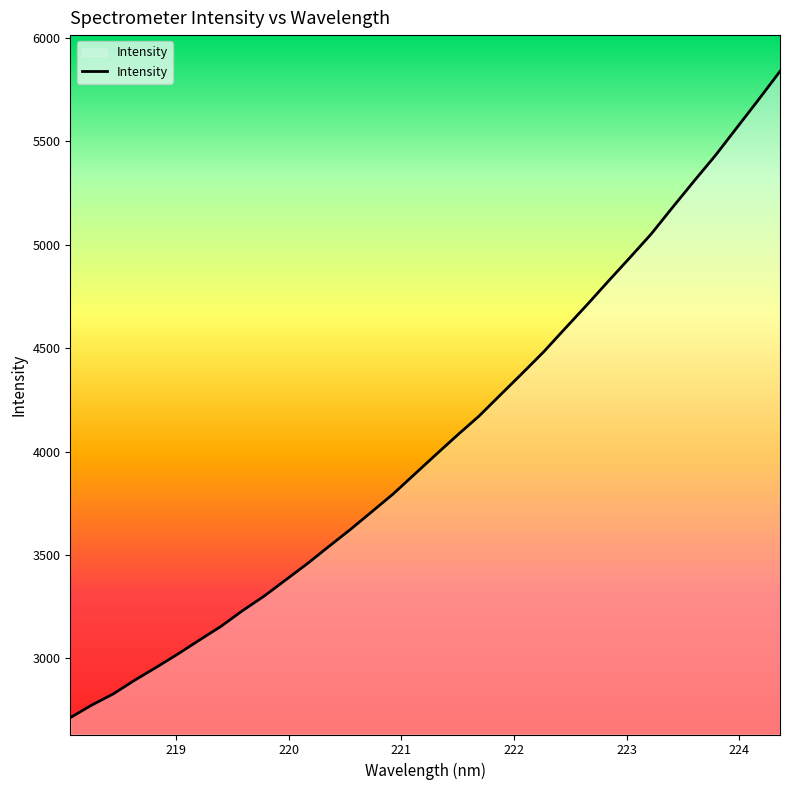

What is the minimum value shown in the chart?

2712.6